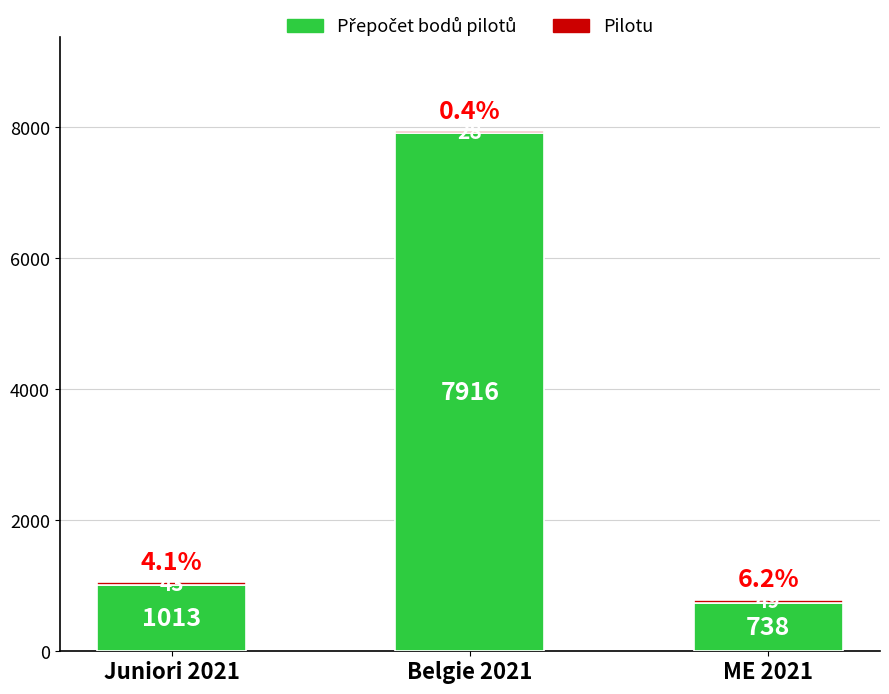

What is the total value across all series at Belgie 2021?

7944